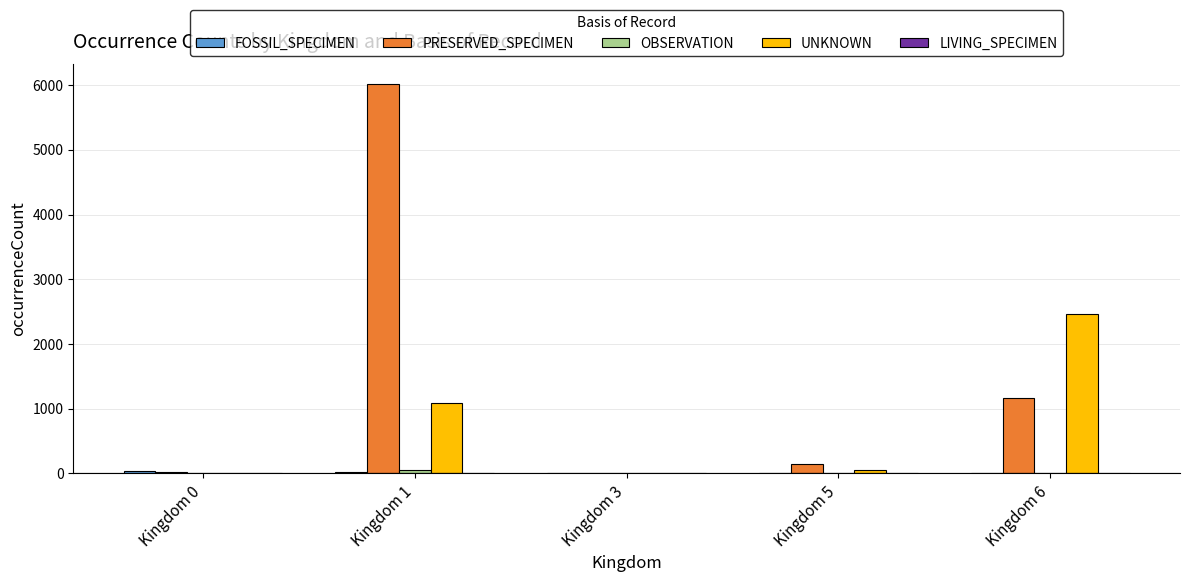

What is the sum of all PRESERVED_SPECIMEN values?

7369